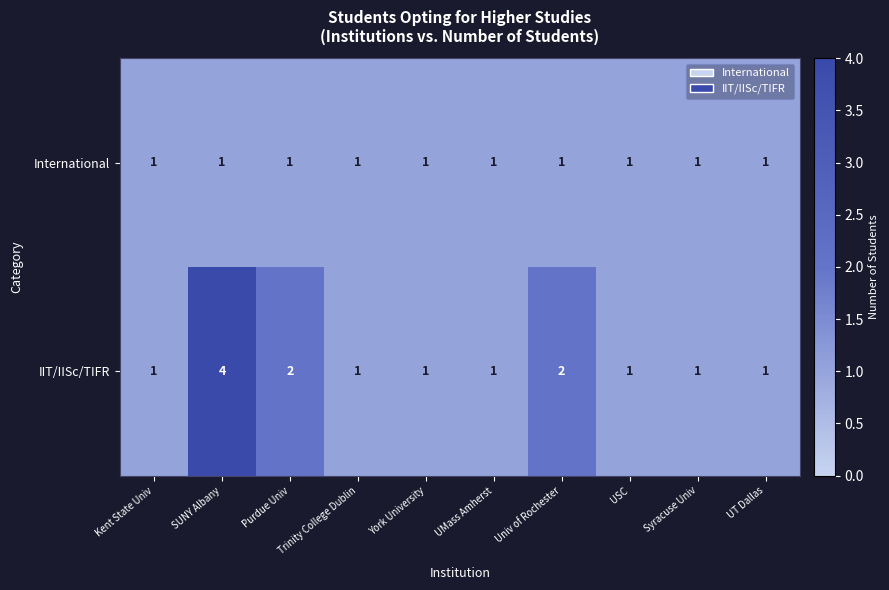

What is the sum of the IIT/IISc/TIFR values at Purdue Univ and Univ of Rochester?

4